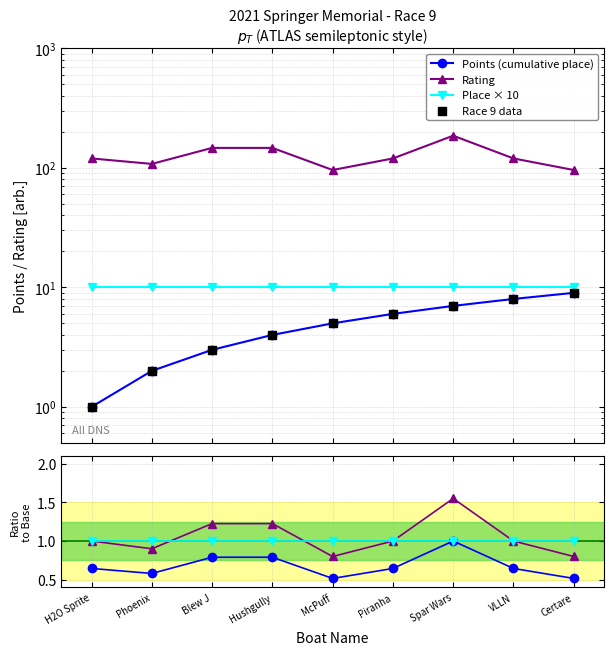

Which has a higher value, Hushgully or Certare?

Certare